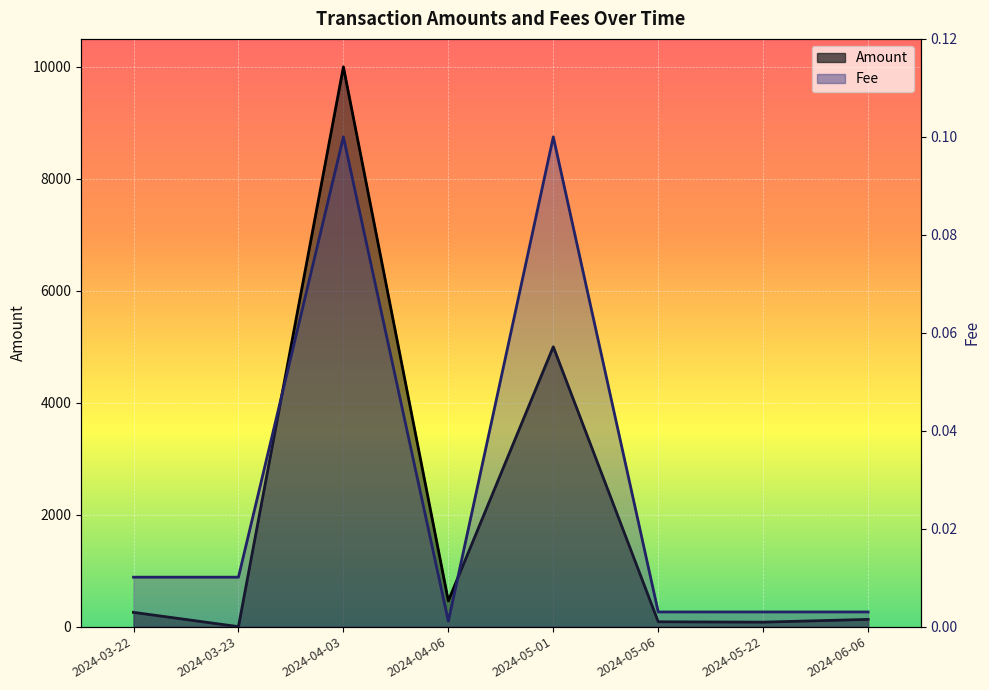

What are all the series names shown in the legend?

Amount, Fee